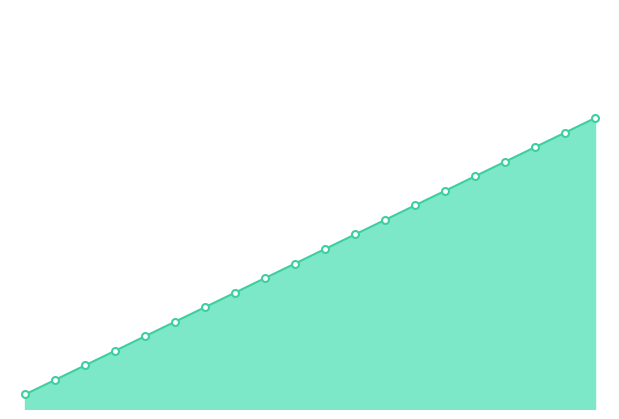

Where is the data nearest to the value 21?

2019-11-01